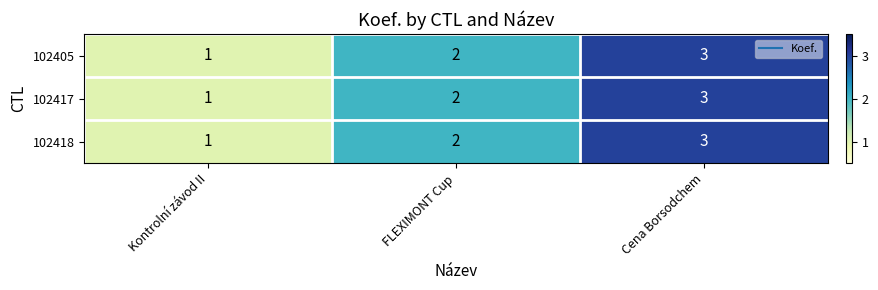

How many 102417 values are between 1 and 3?

3